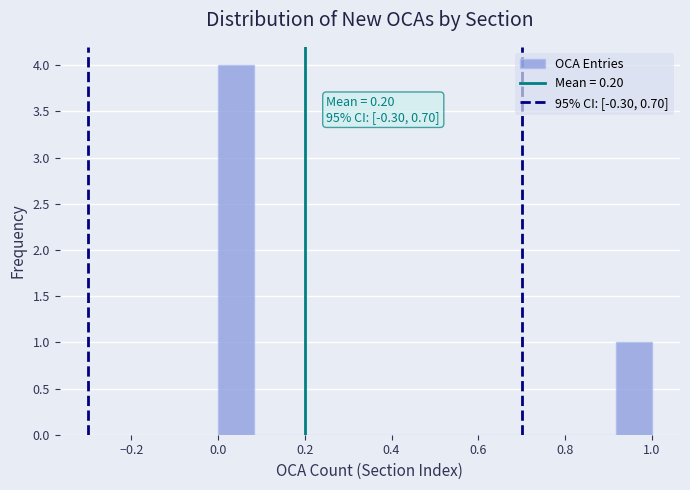

Which range on the x-axis has the tallest bar?

0.00 to 0.08